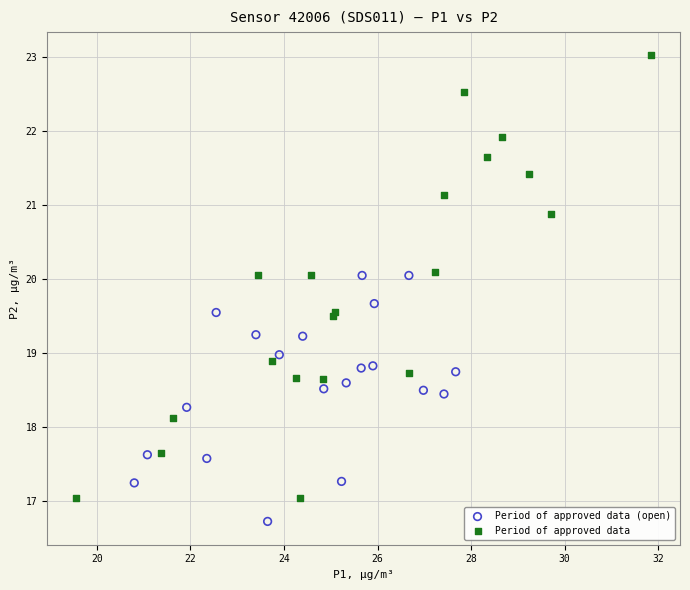

Which series reaches the maximum Y coordinate?

Period of approved data